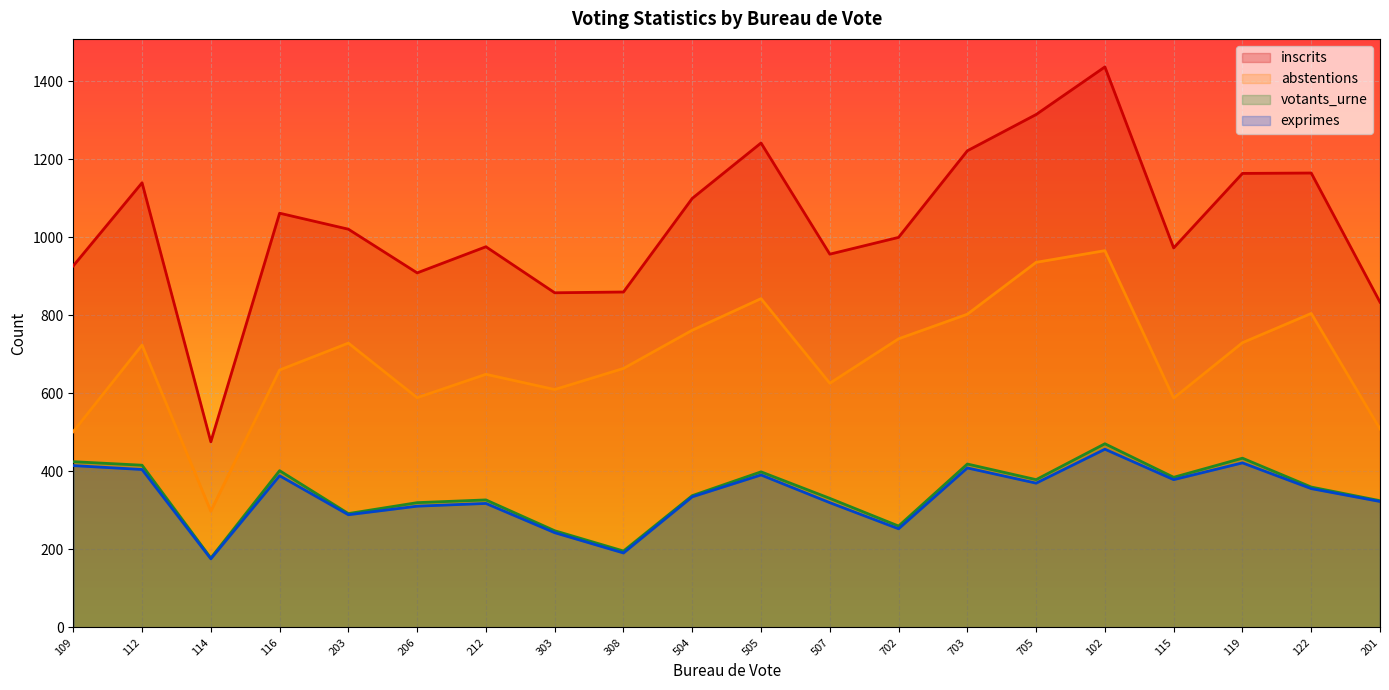

Reading right to left, what are all the values shown in this chart?

inscrits: 201=834	122=1165	119=1164	115=973	102=1437	705=1315	703=1222	702=1000	507=957	505=1242	504=1100	308=860	303=858	212=976	206=909	203=1021	116=1062	114=476	112=1140	109=927
abstentions: 201=509	122=805	119=730	115=588	102=966	705=936	703=803	702=740	507=626	505=843	504=762	308=664	303=610	212=649	206=589	203=729	116=660	114=298	112=724	109=502
votants_urne: 201=325	122=360	119=434	115=385	102=471	705=379	703=419	702=260	507=331	505=399	504=338	308=196	303=248	212=327	206=320	203=292	116=402	114=178	112=416	109=425
exprimes: 201=323	122=356	119=422	115=379	102=457	705=370	703=409	702=253	507=320	505=391	504=335	308=191	303=243	212=318	206=311	203=289	116=389	114=176	112=405	109=415